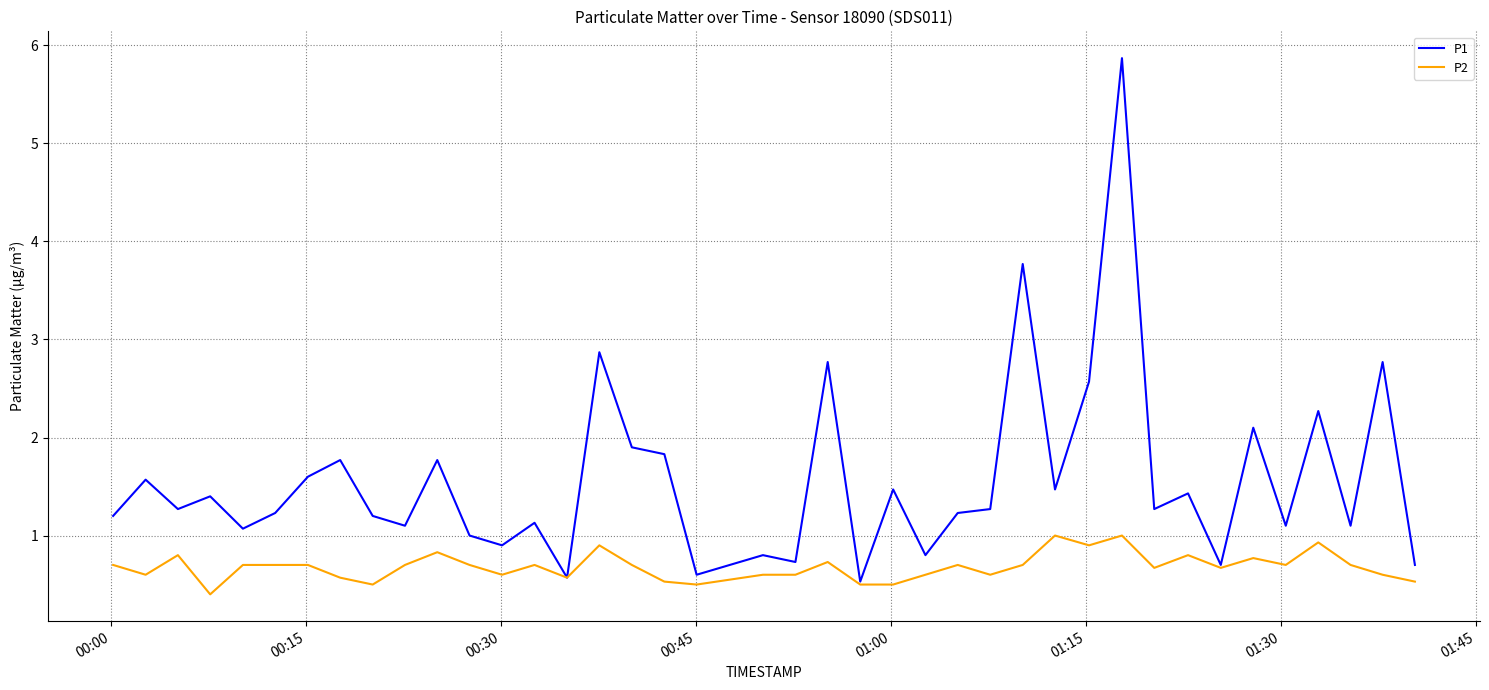

Which series has the largest total across all categories?

P1